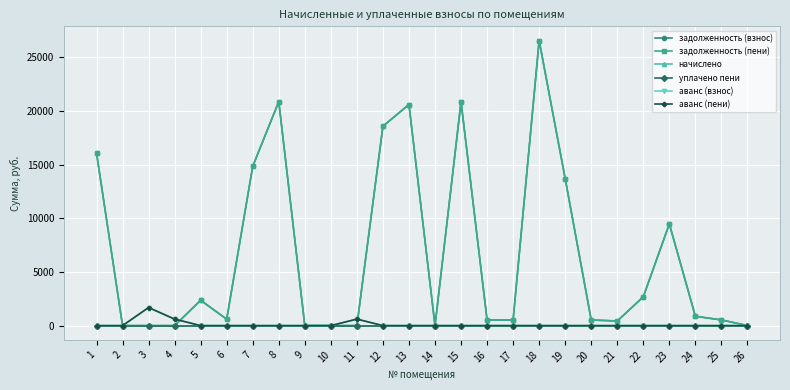

How many lines are shown in the chart?

6